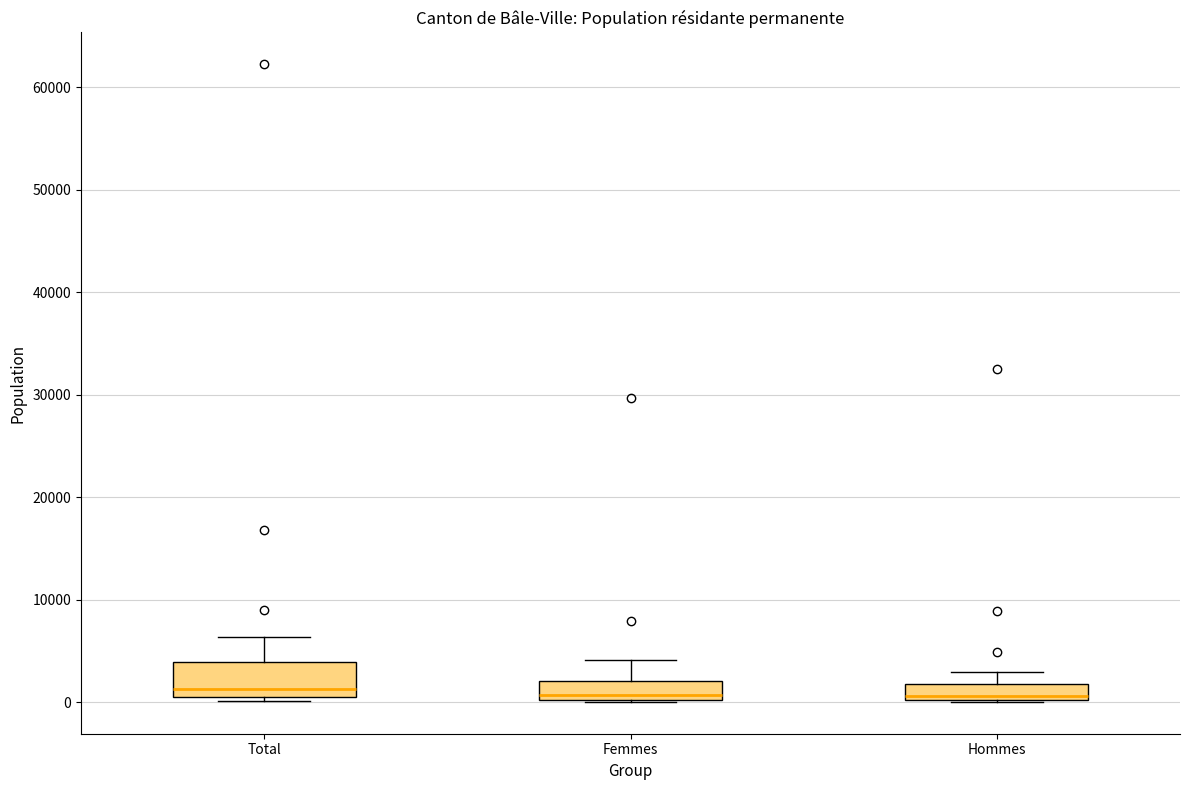

Reading left to right, transcribe this box plot: for each box, give where its median line is, the range the box spans, and where its two whiskers end, as read against the y-axis. The values are not printed on the chart, so give them approximately, as read against the axis.

Total: median 1000, box 0 to 4000, whiskers 0 (just below the box's lower edge) to 6000
Femmes: median 1000, box 0 to 2000, whiskers 0 to 4000
Hommes: median 1000, box 0 to 2000, whiskers 0 to 3000